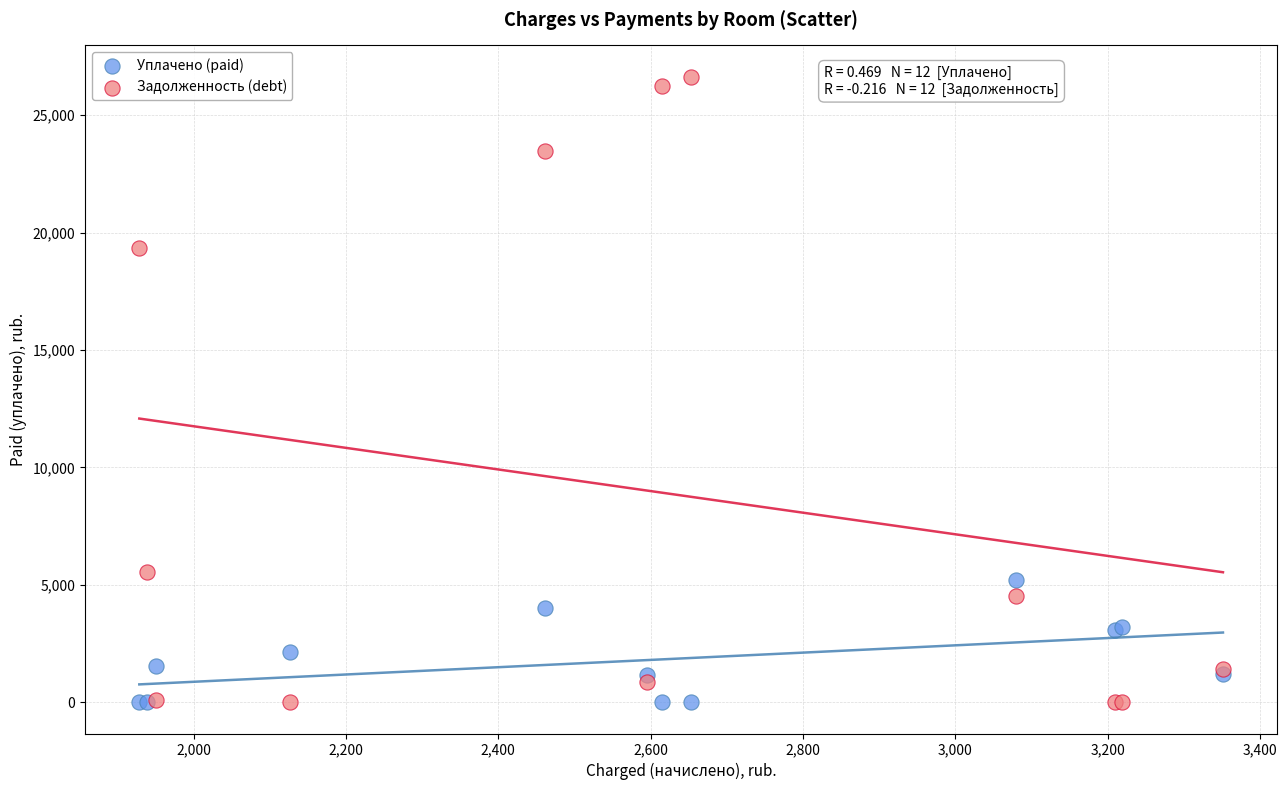

What are all the series names shown in the legend?

Уплачено (paid), Задолженность (debt)